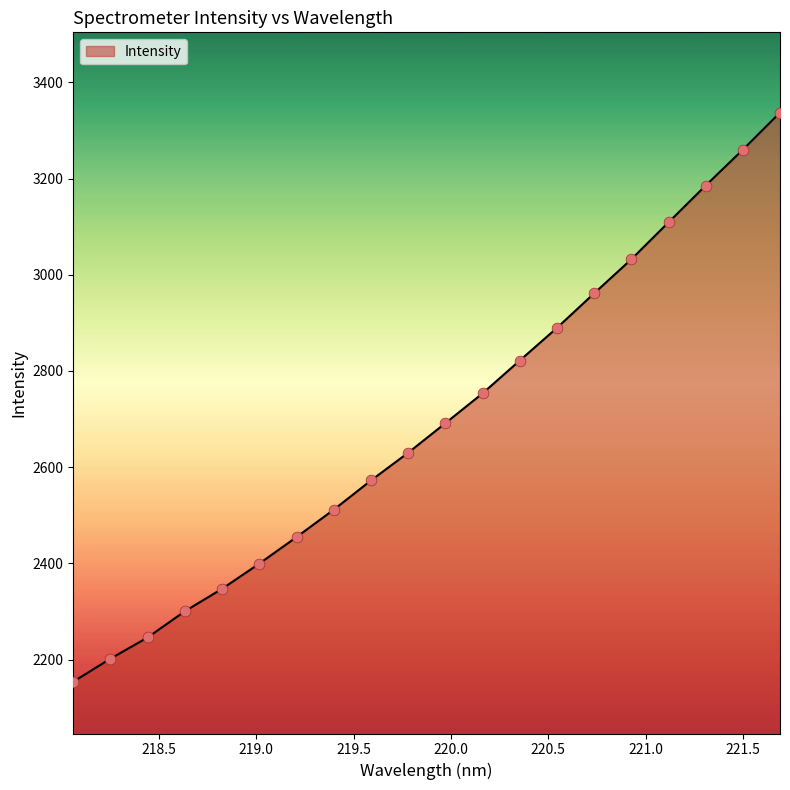

What is the difference between the maximum and minimum values?

1183.3